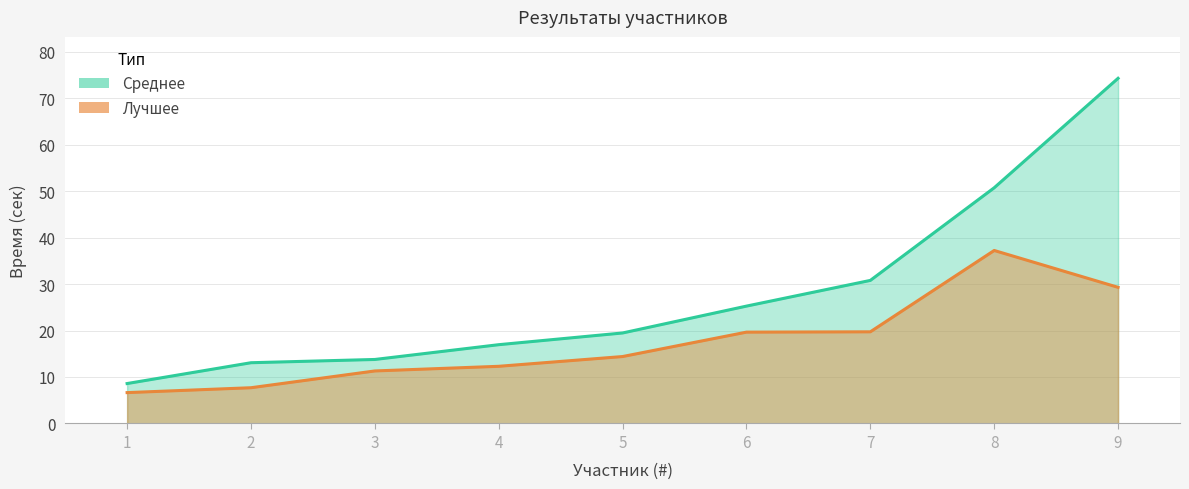

Rank the series at 4 from highest to lowest value.

Среднее, Лучшее